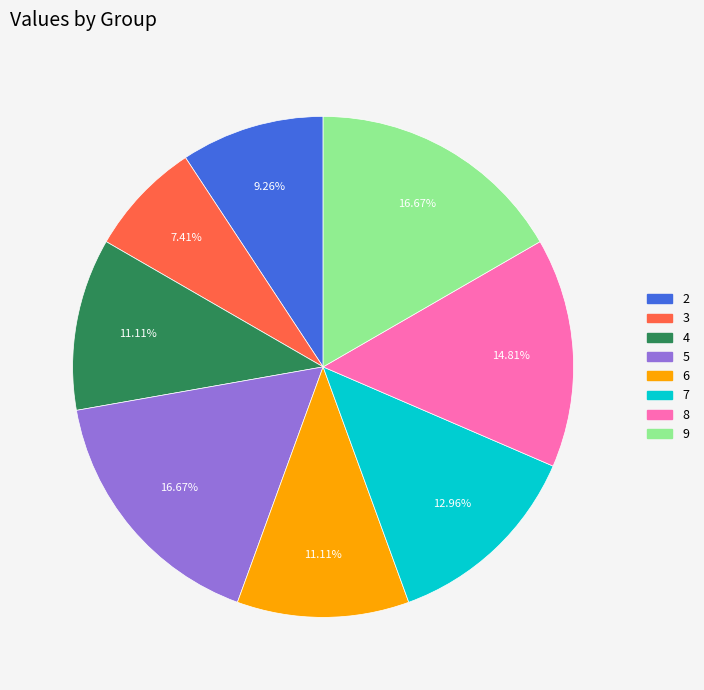

How many segments does this pie chart have?

8